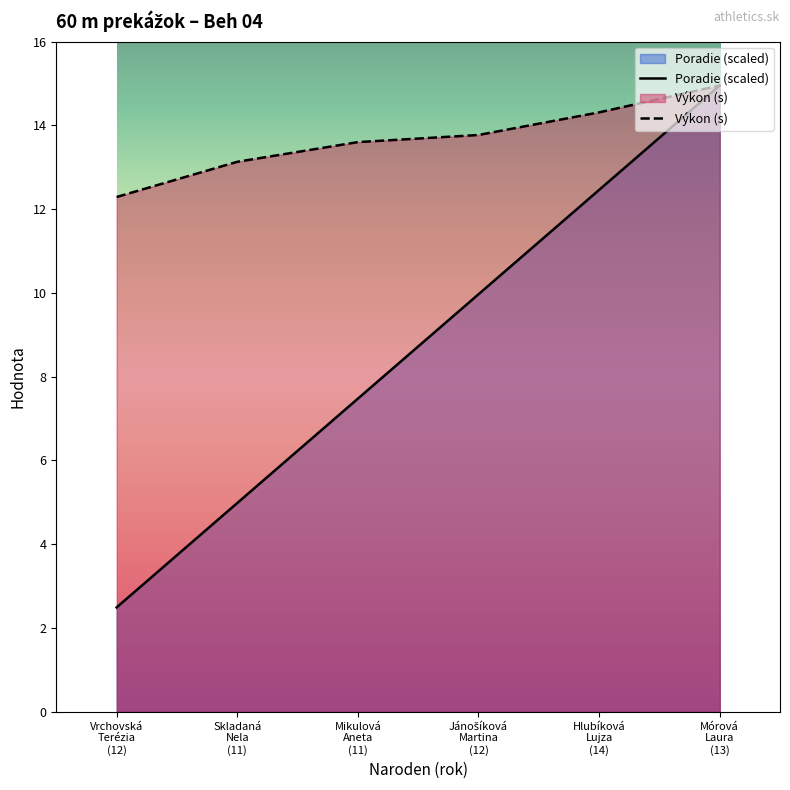

Does the chart display data point markers on the line(s)?

No